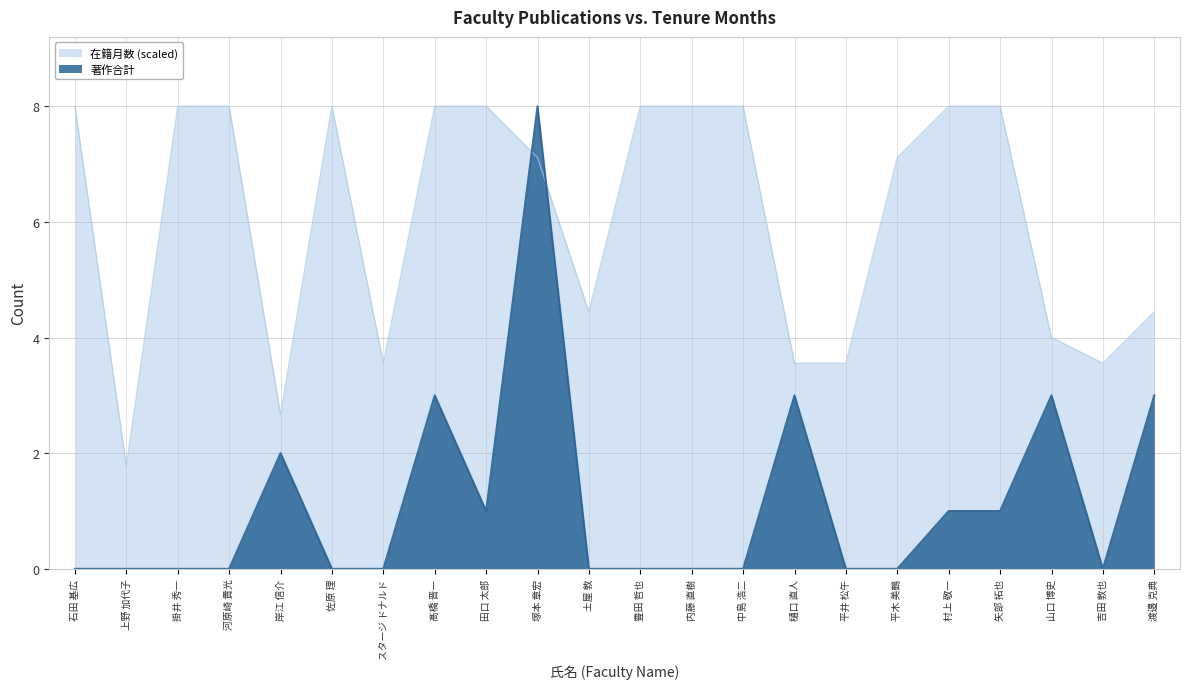

Reading right to left, list all the values displayed in this chart.

在籍月数: 渡邉 克典=4.4	吉田 敦也=3.6	山口 博史=4.0	矢部 拓也=8.0	村上 敬一=8.0	平木 美鶴=7.1	平井 松午=3.6	樋口 直人=3.6	中島 浩二=8.0	内藤 直樹=8.0	豊田 哲也=8.0	土屋 敦=4.4	塚本 章宏=7.1	田口 太郎=8.0	髙橋 晋一=8.0	スタージ ドナルド=3.6	佐原 理=8.0	岸江 信介=2.7	河原崎 貴光=8.0	掛井 秀一=8.0	上野 加代子=1.8	石田 基広=8.0
著作合計: 渡邉 克典=3.0	吉田 敦也=0.0	山口 博史=3.0	矢部 拓也=1.0	村上 敬一=1.0	平木 美鶴=0.0	平井 松午=0.0	樋口 直人=3.0	中島 浩二=0.0	内藤 直樹=0.0	豊田 哲也=0.0	土屋 敦=0.0	塚本 章宏=8.0	田口 太郎=1.0	髙橋 晋一=3.0	スタージ ドナルド=0.0	佐原 理=0.0	岸江 信介=2.0	河原崎 貴光=0.0	掛井 秀一=0.0	上野 加代子=0.0	石田 基広=0.0